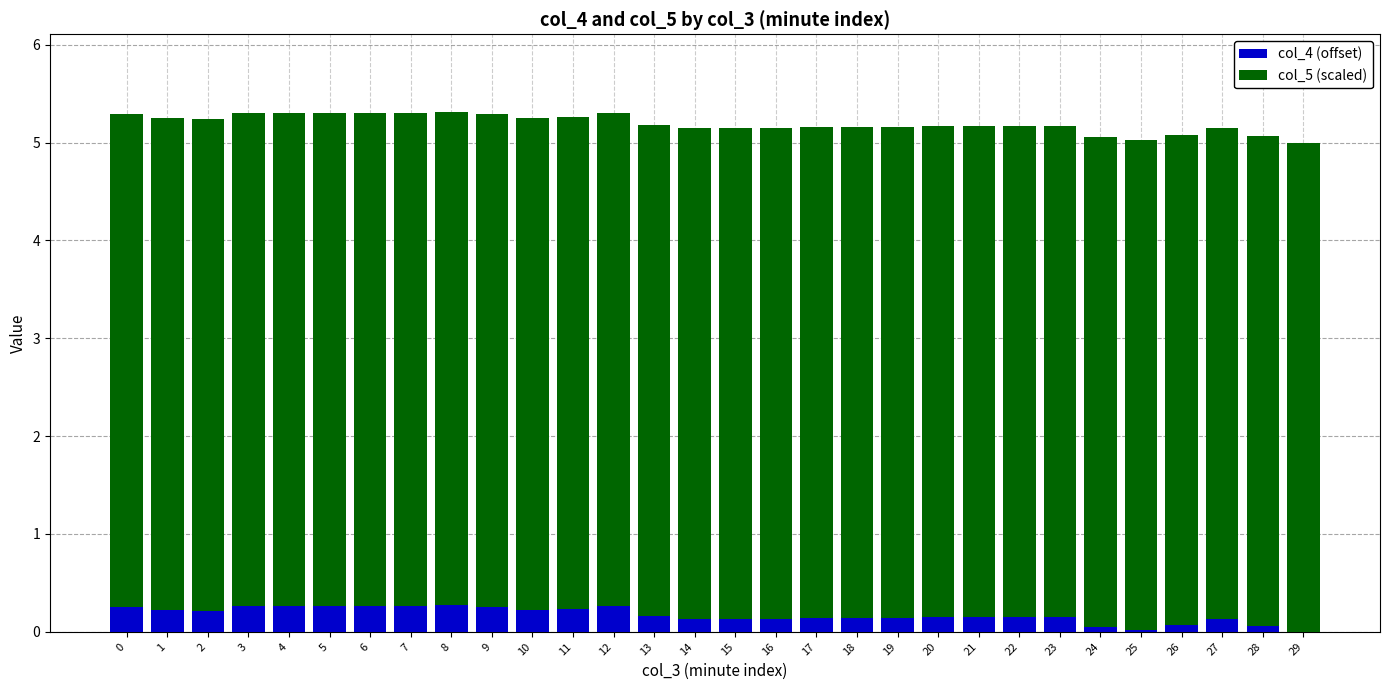

What is the total value across all series at 6?

5.3